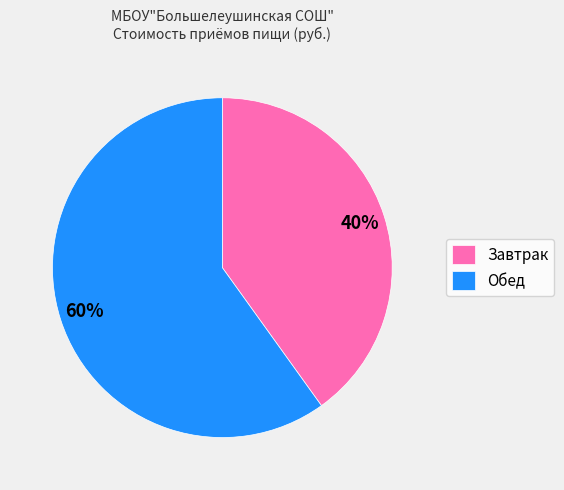

Is there any slice that represents more than half of the pie?

Yes